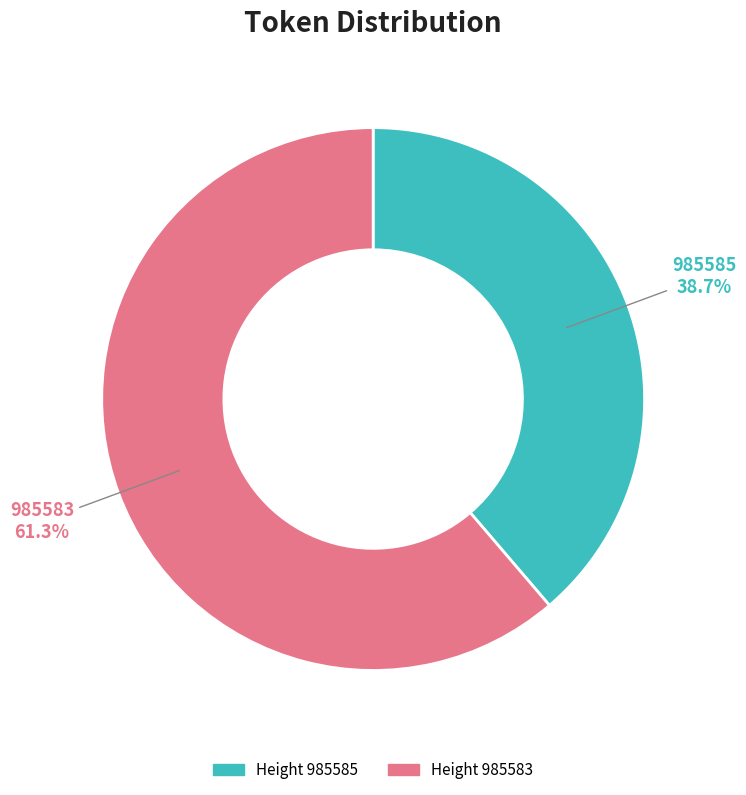

Is there a majority slice in this chart?

Yes